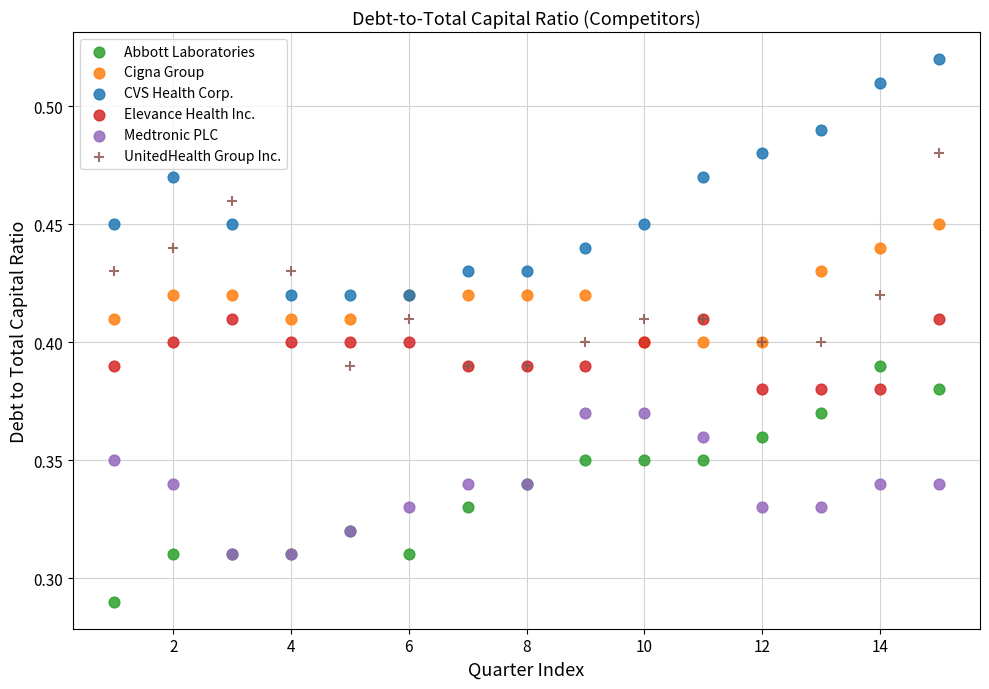

What are all the series names shown in the legend?

Abbott Laboratories, Cigna Group, CVS Health Corp., Elevance Health Inc., Medtronic PLC, UnitedHealth Group Inc.